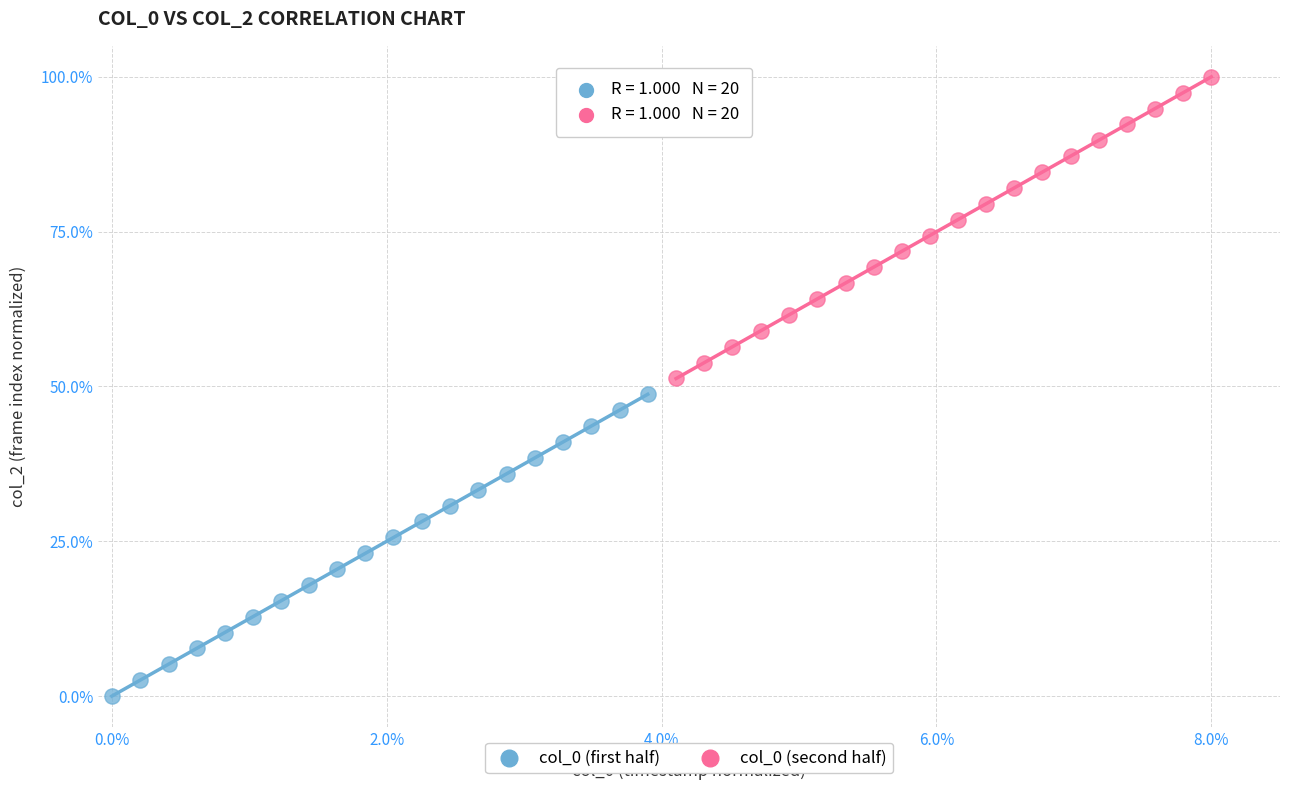

Which series contains the highest Y value?

col_0 (second half)